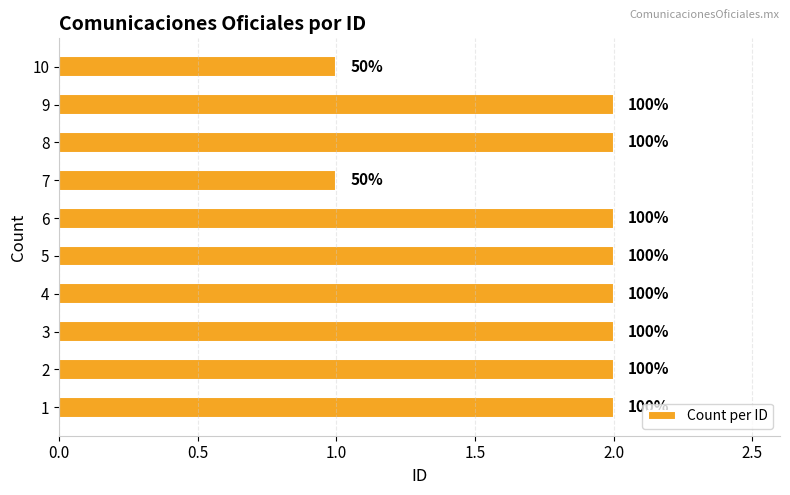

How many bars are there in total?

10